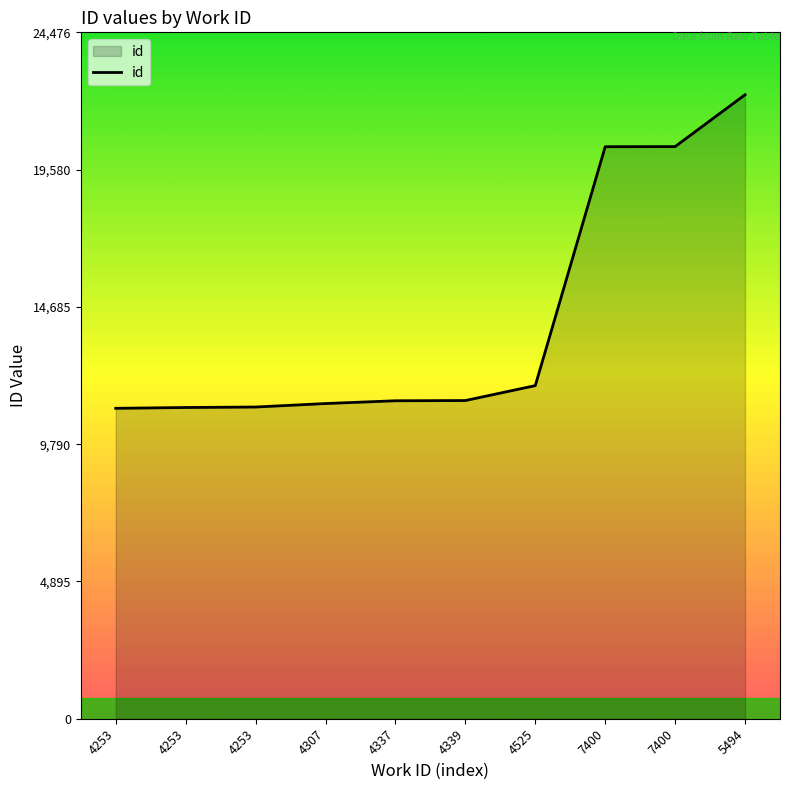

At which label does the data first exceed 11346?

4525